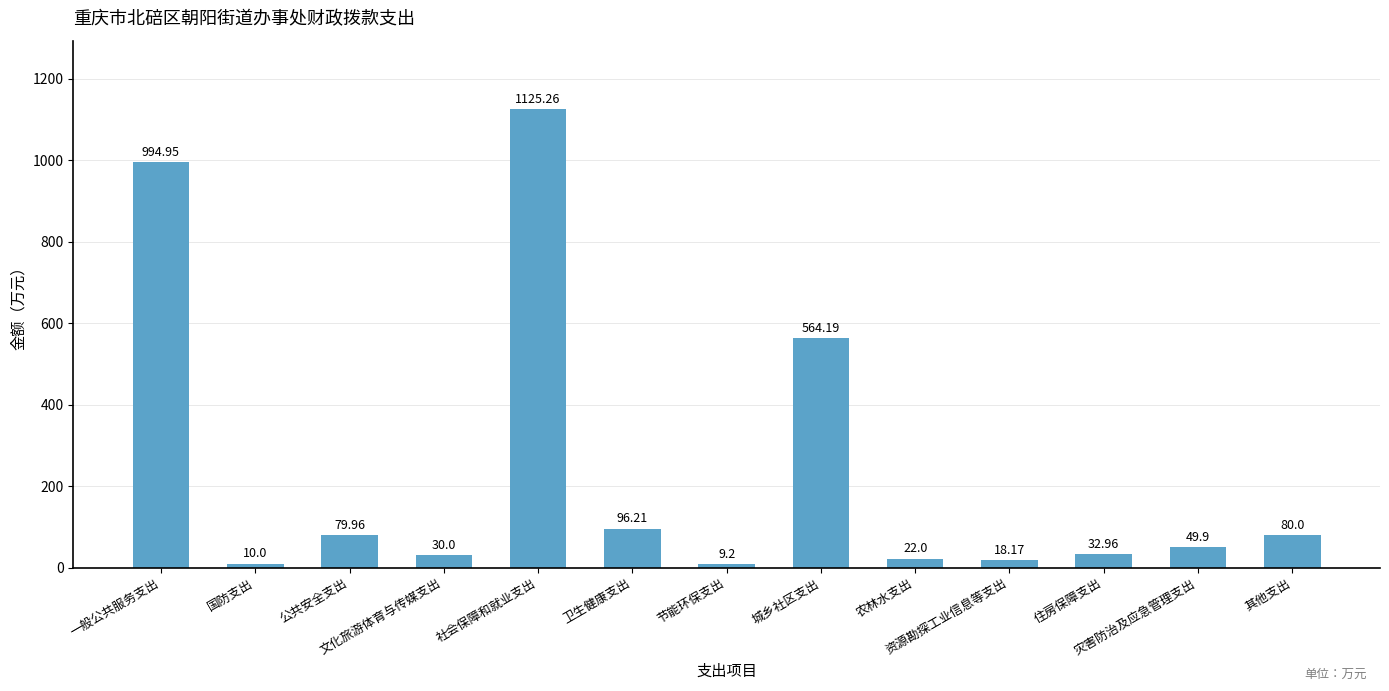

How many bars are there in total?

13